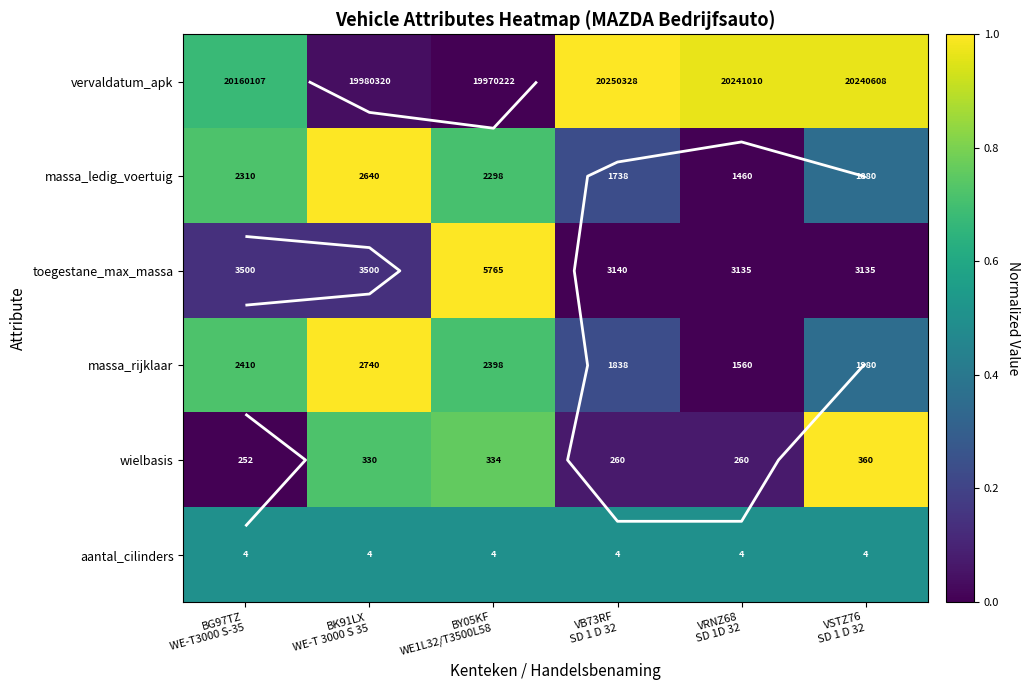

What is the sum of the massa_ledig_voertuig values at VRNZ68 SD 1D 32 and BY05KF WE1L32/T3500L58?

0.7